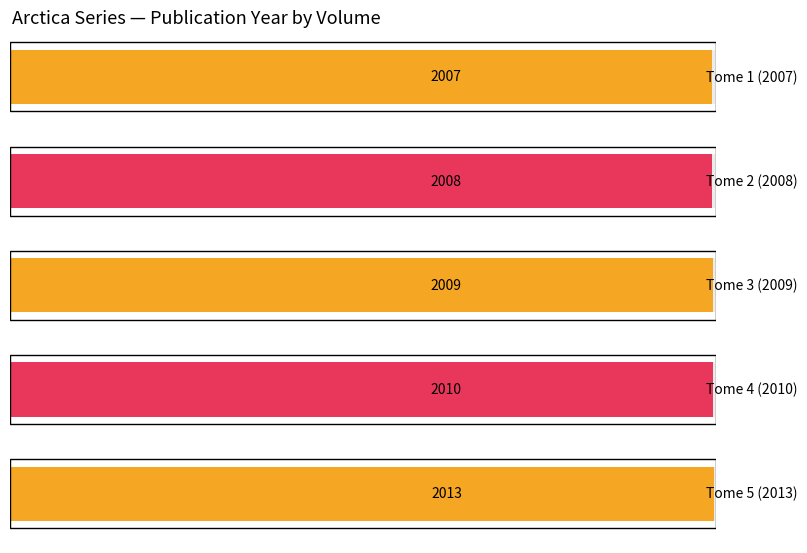

Which has a higher value, Tome 5 or Tome 2?

Tome 5